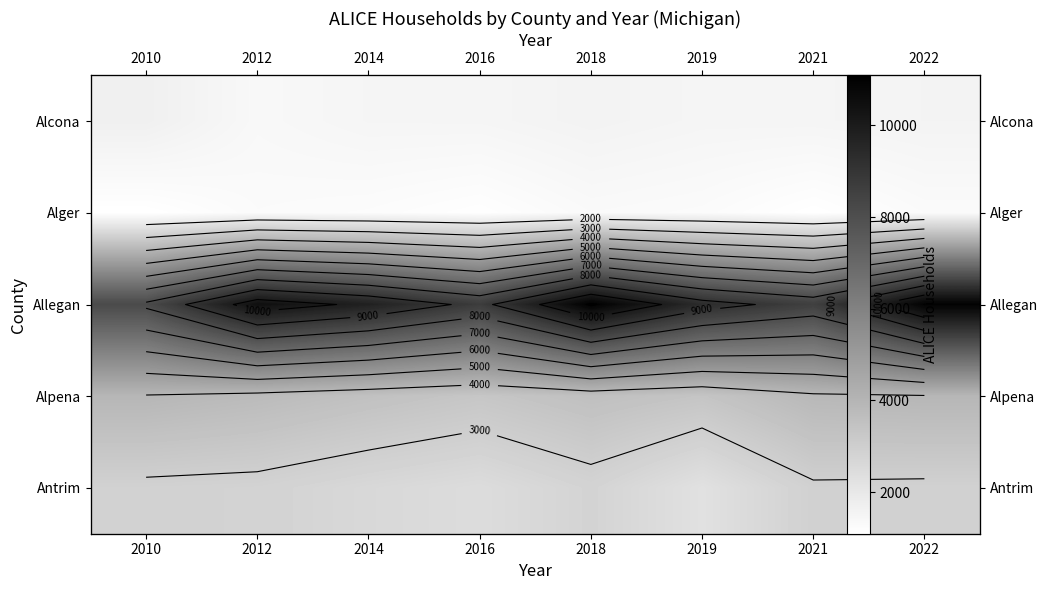

Is the value of Allegan at 2018 greater than the value of Alger at 2010?

Yes